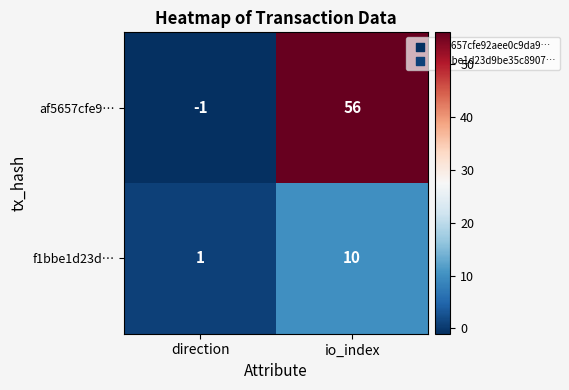

At how many categories does at least one series exceed 25?

1